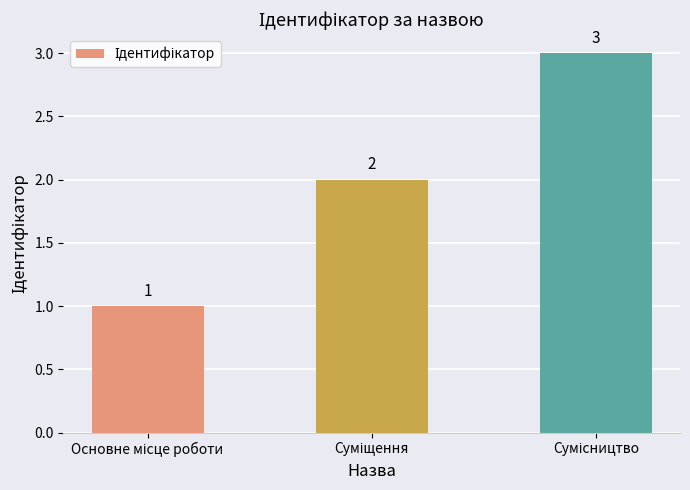

What is the average value?

2